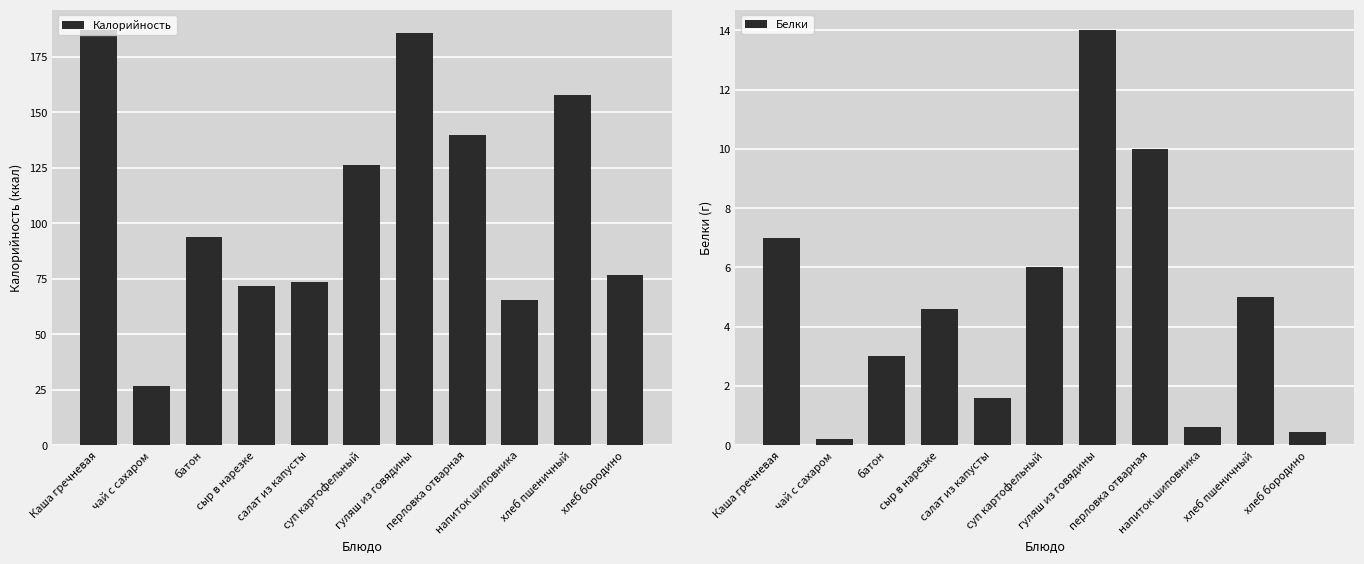

What position from the right is батон?

9